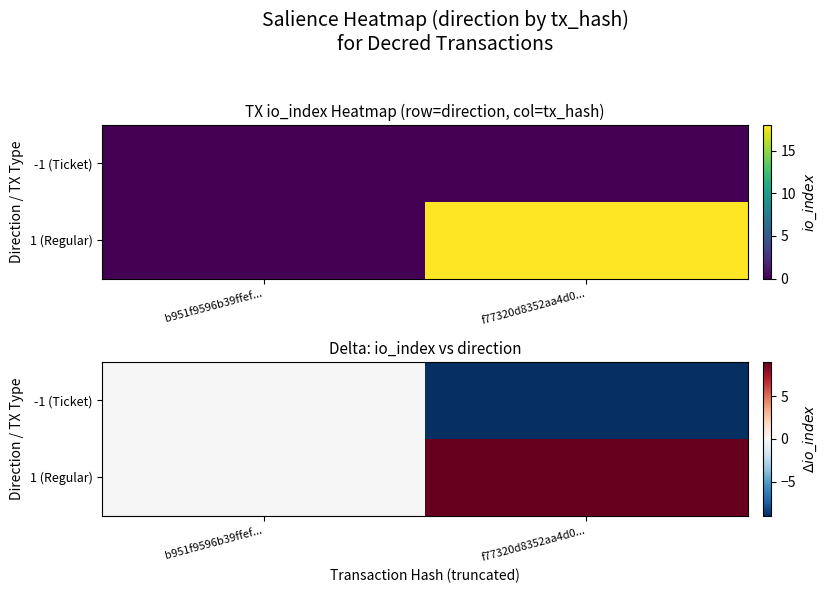

True or false: -1 (Ticket) has a value of -3 at f77320d8352aa4d0....

False